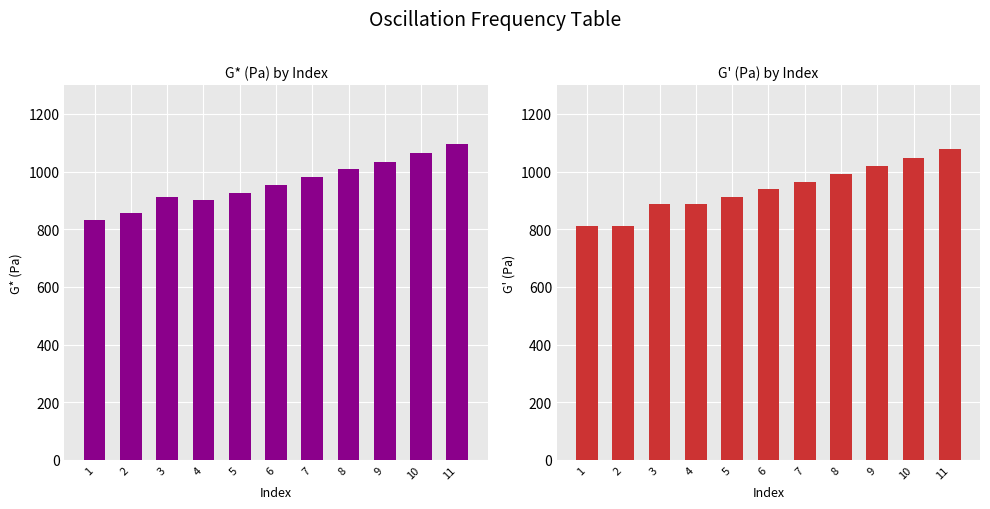

How many data points in G'(Pa) are above 938?

6